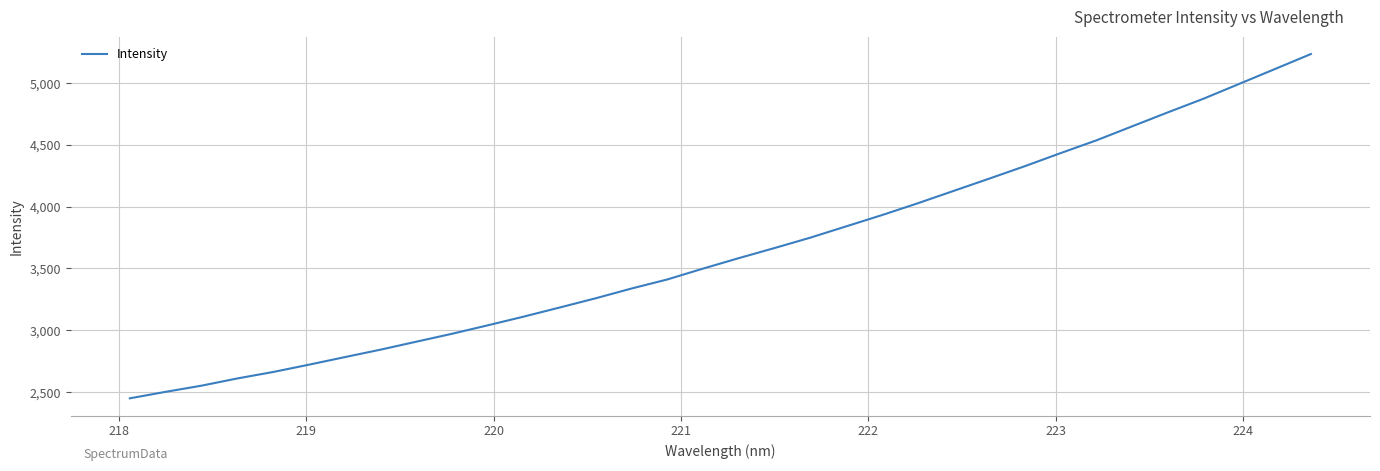

What is the difference between the maximum and minimum values?

2785.2